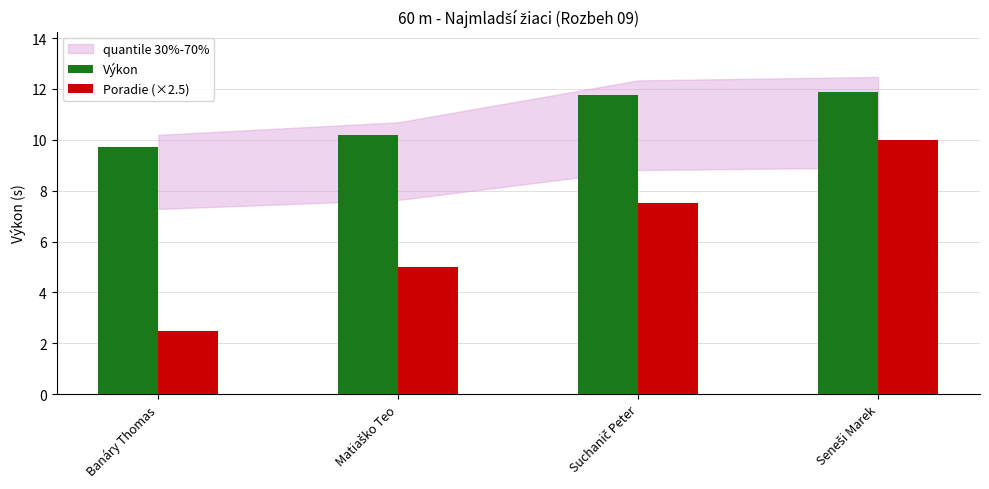

Which series has the widest spread of values?

Poradie (×2.5)